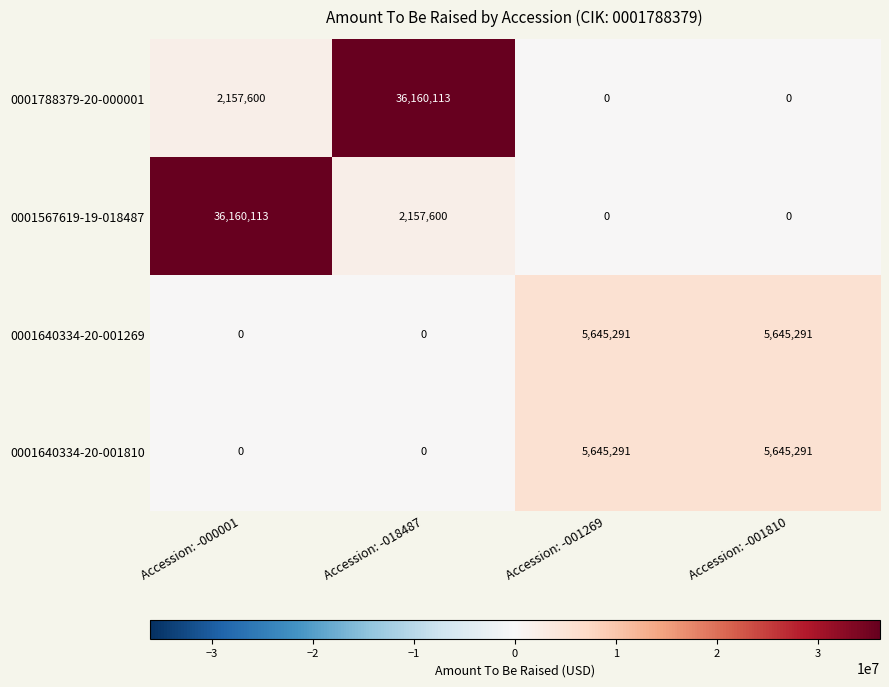

The value of 0001788379-20-000001 at Accession: -001269 is 0. True or false?

True